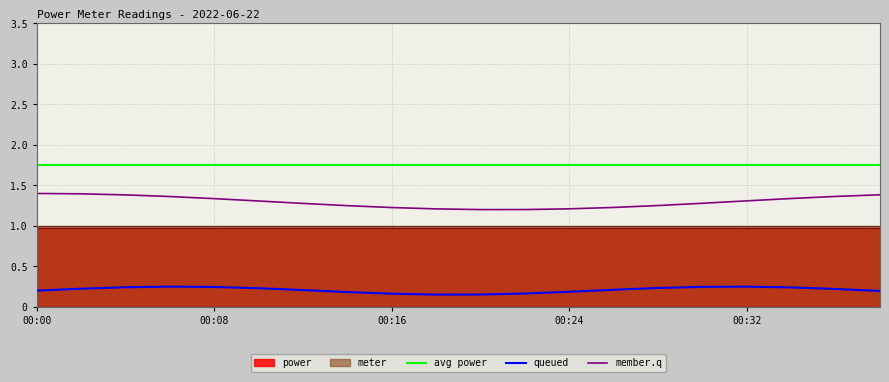

At how many categories does at least one series exceed 1?

20